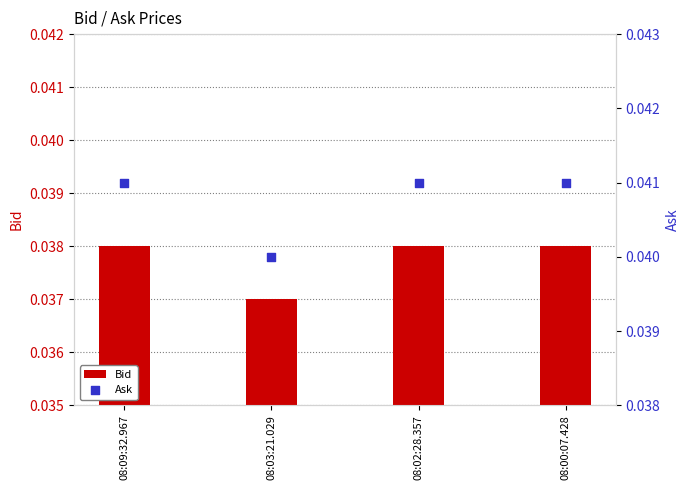

Is the value of Bid at 08:00:07.428 greater than the value of Ask at 08:03:21.029?

No